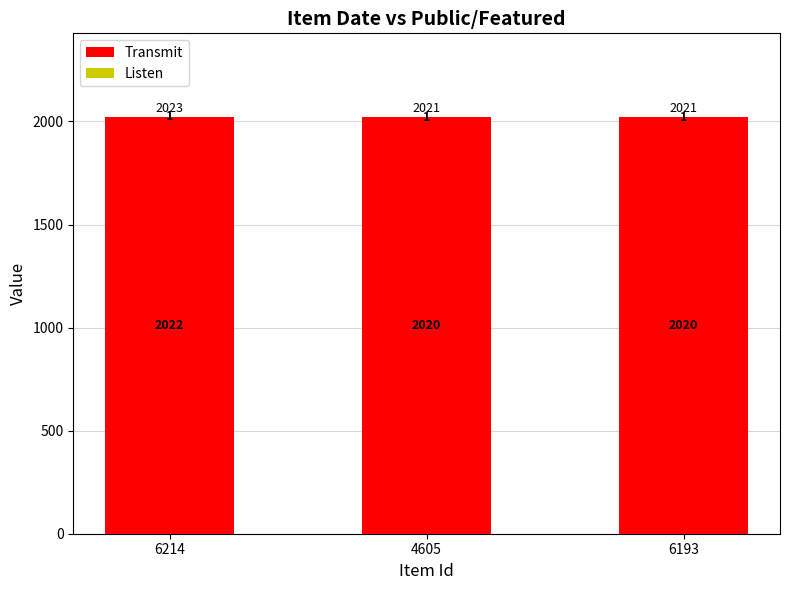

Are the bars horizontal?

No